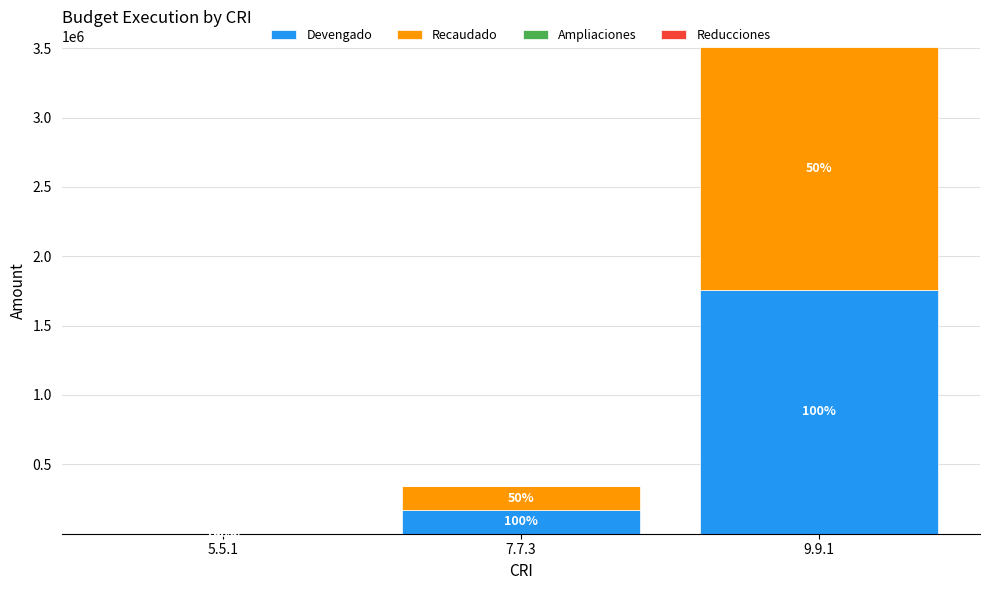

Are the bars horizontal?

No